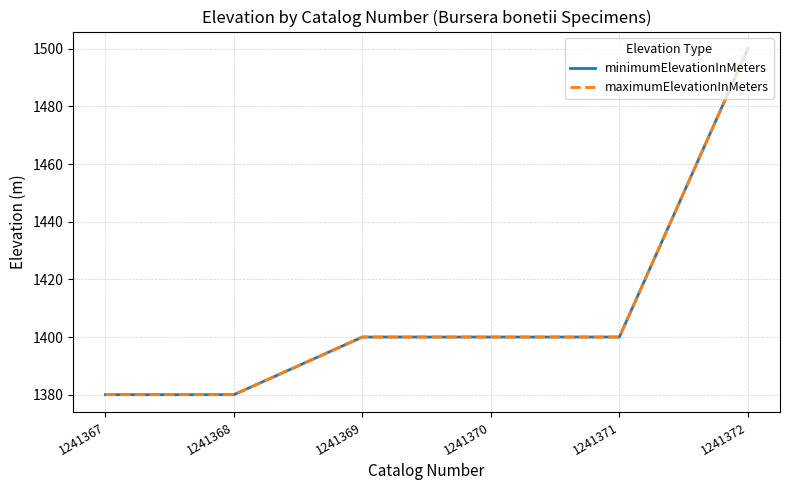

Does the chart have visible grid lines?

Yes